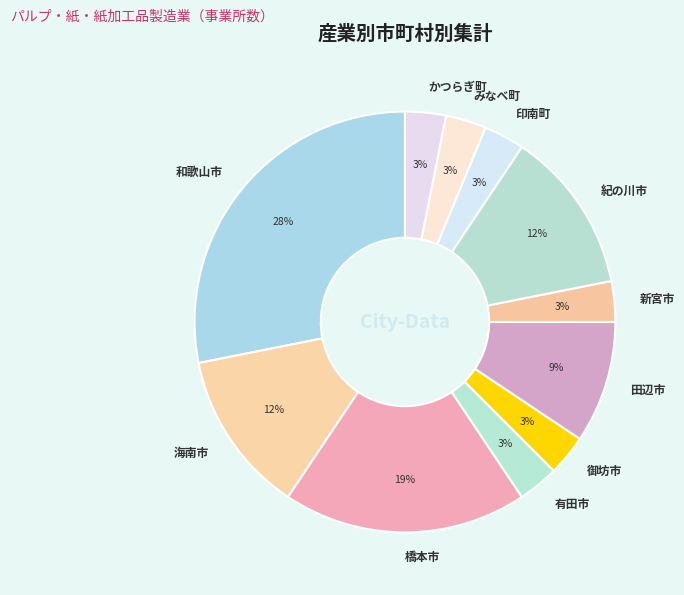

The 海南市 slice represents 12% of the pie. True or false?

True